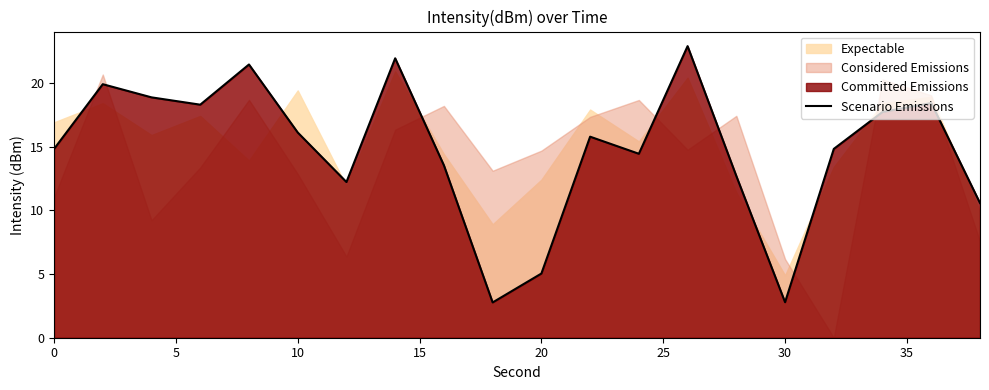

What is the maximum value for Scenario Emissions?

22.9